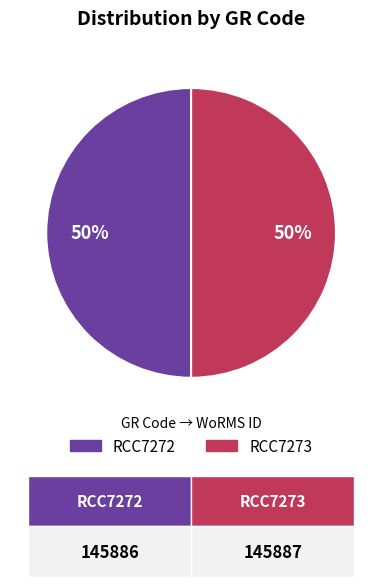

To the nearest percent, what percentage of the pie is RCC7273?

50%